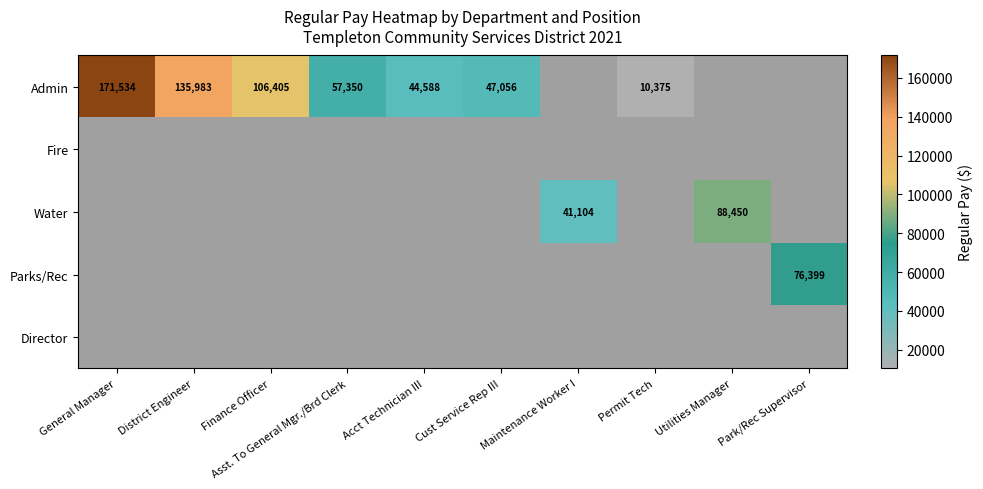

Is it true that Admin equals 47056 at Cust Service Rep III?

True